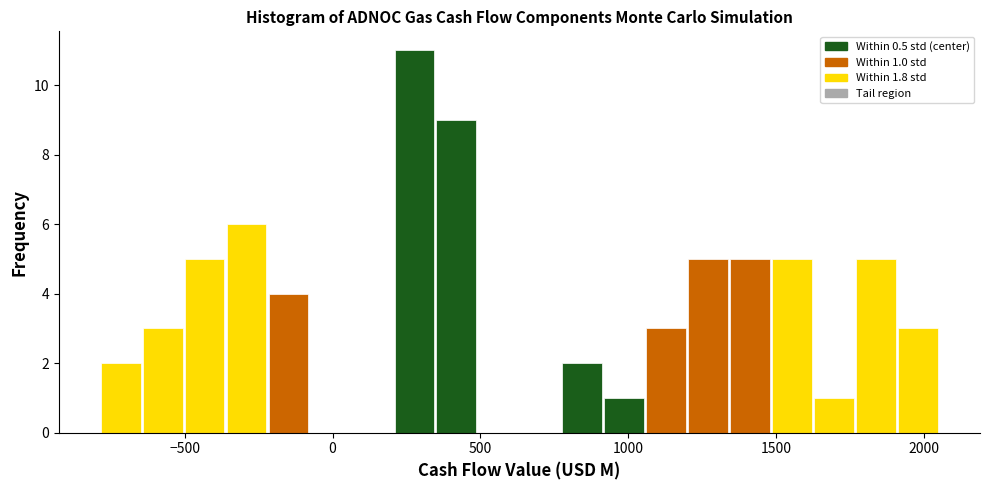

Read against the x-axis, roughly where is the centre of the tallest bar?

300